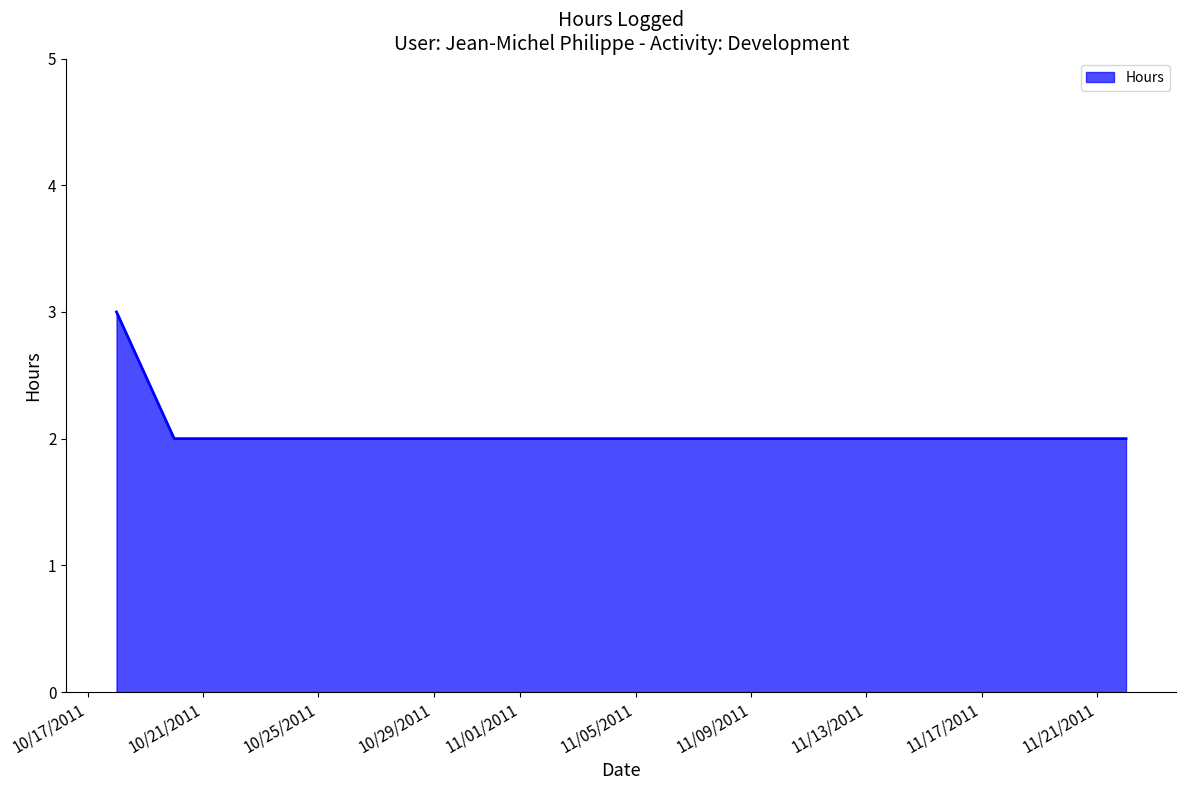

What is the sum of all values?

7